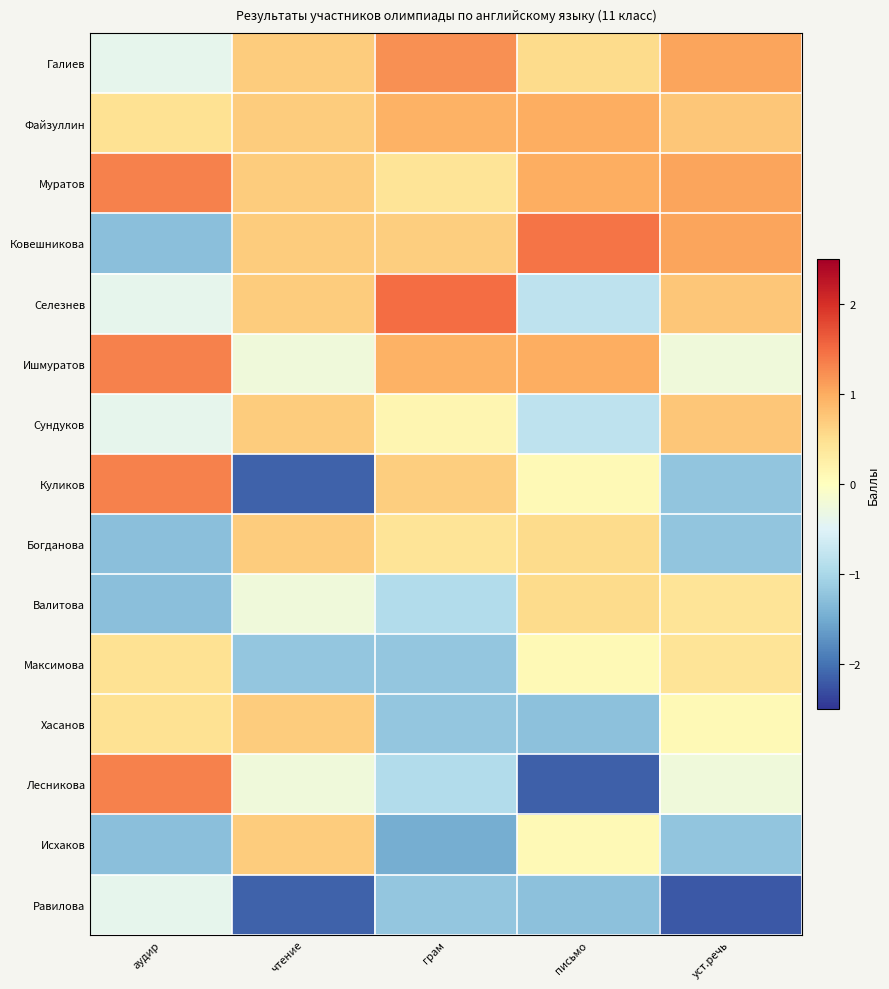

Which series has the largest total across all categories?

Муратов